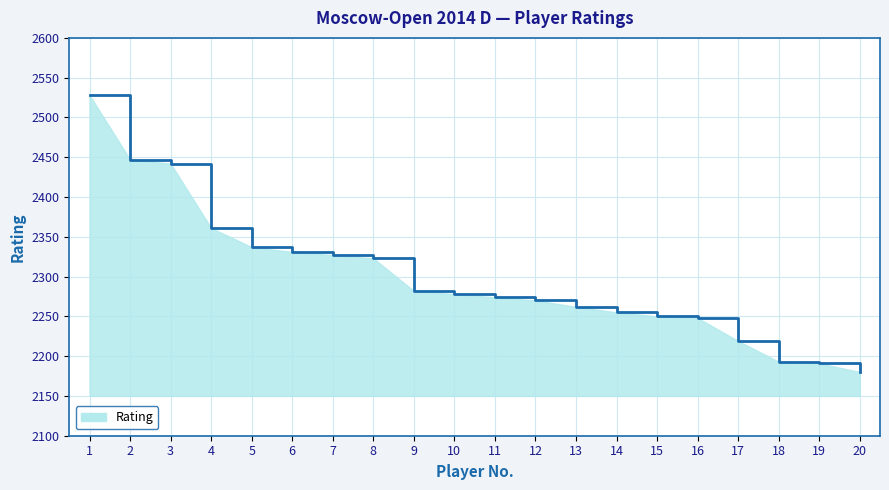

The chart shows a value of 2248 at 16. True or false?

True